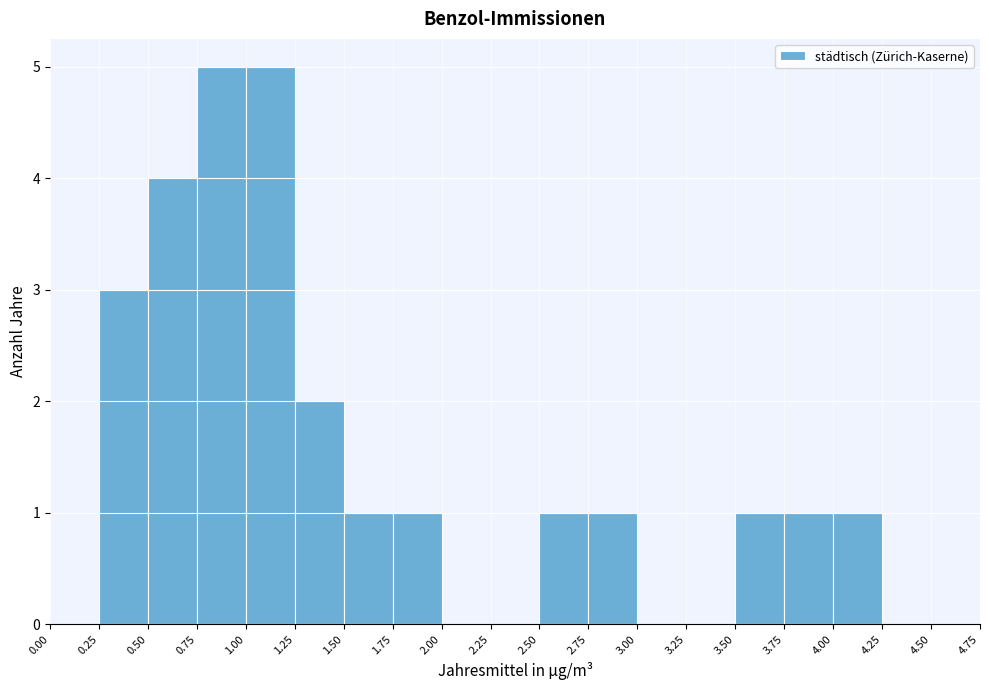

Reading left to right, list every bar in this chart as the range it spans on the x-axis followed by its height. The values are not printed on the chart, so give them approximately, as read against the axis.

0.00 to 0.25: 0
0.25 to 0.50: 3
0.50 to 0.75: 4
0.75 to 1.00: 5
1.00 to 1.25: 5
1.25 to 1.50: 2
1.50 to 1.75: 1
1.75 to 2.00: 1
2.00 to 2.25: 0
2.25 to 2.50: 0
2.50 to 2.75: 1
2.75 to 3.00: 1
3.00 to 3.25: 0
3.25 to 3.50: 0
3.50 to 3.75: 1
3.75 to 4.00: 1
4.00 to 4.25: 1
4.25 to 4.50: 0
4.50 to 4.75: 0